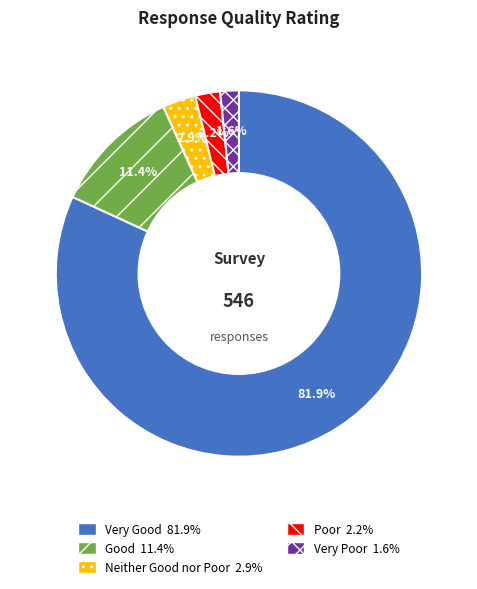

What is the total percentage of Neither Good nor Poor and Good?

14.3%